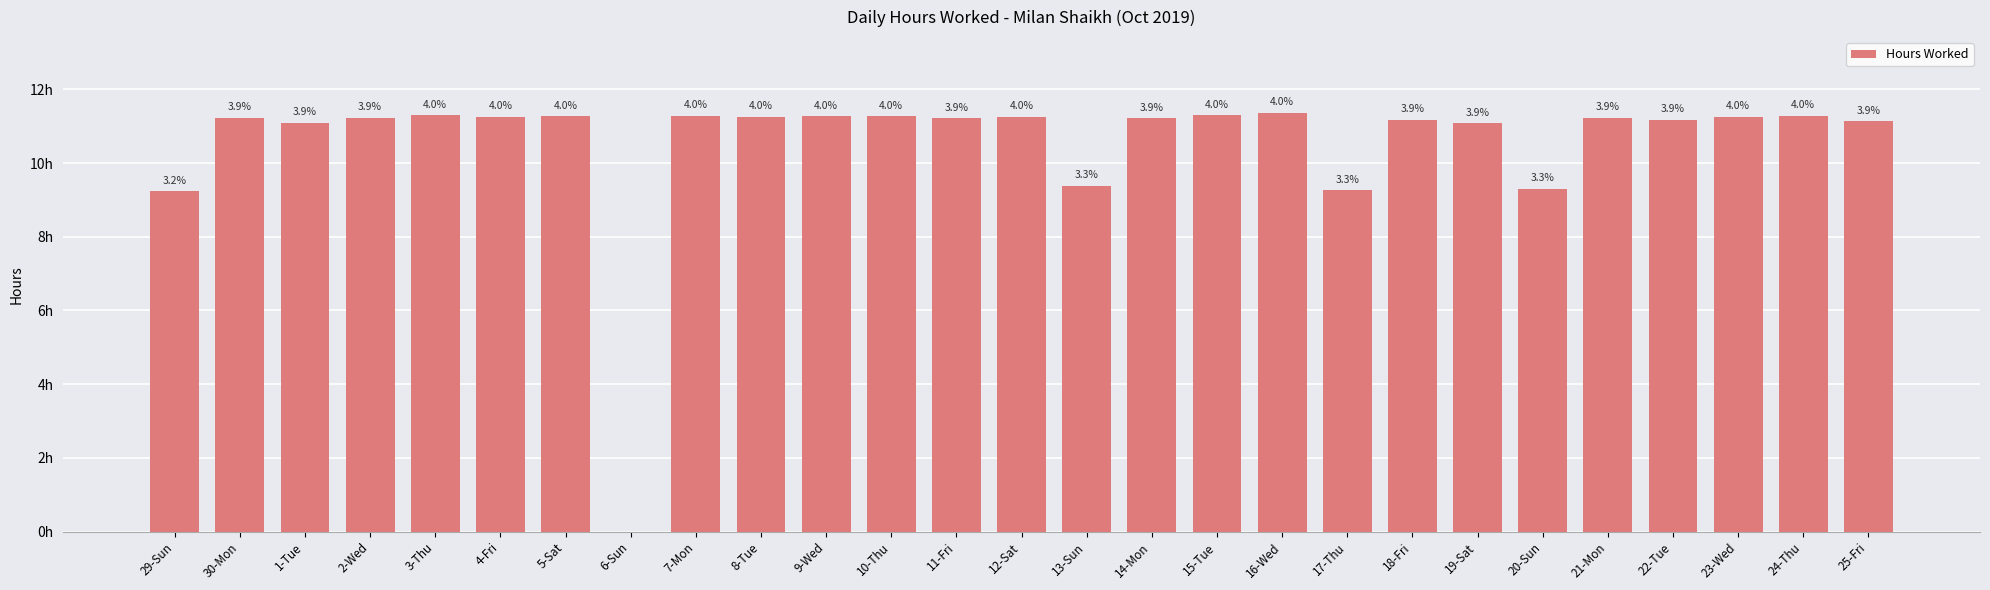

What is the value of the 23rd bar from the left?

11.2